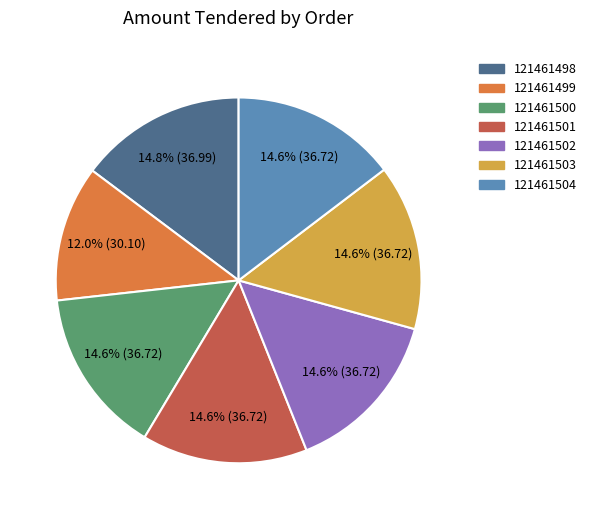

What is the smallest slice in the pie chart?

121461499